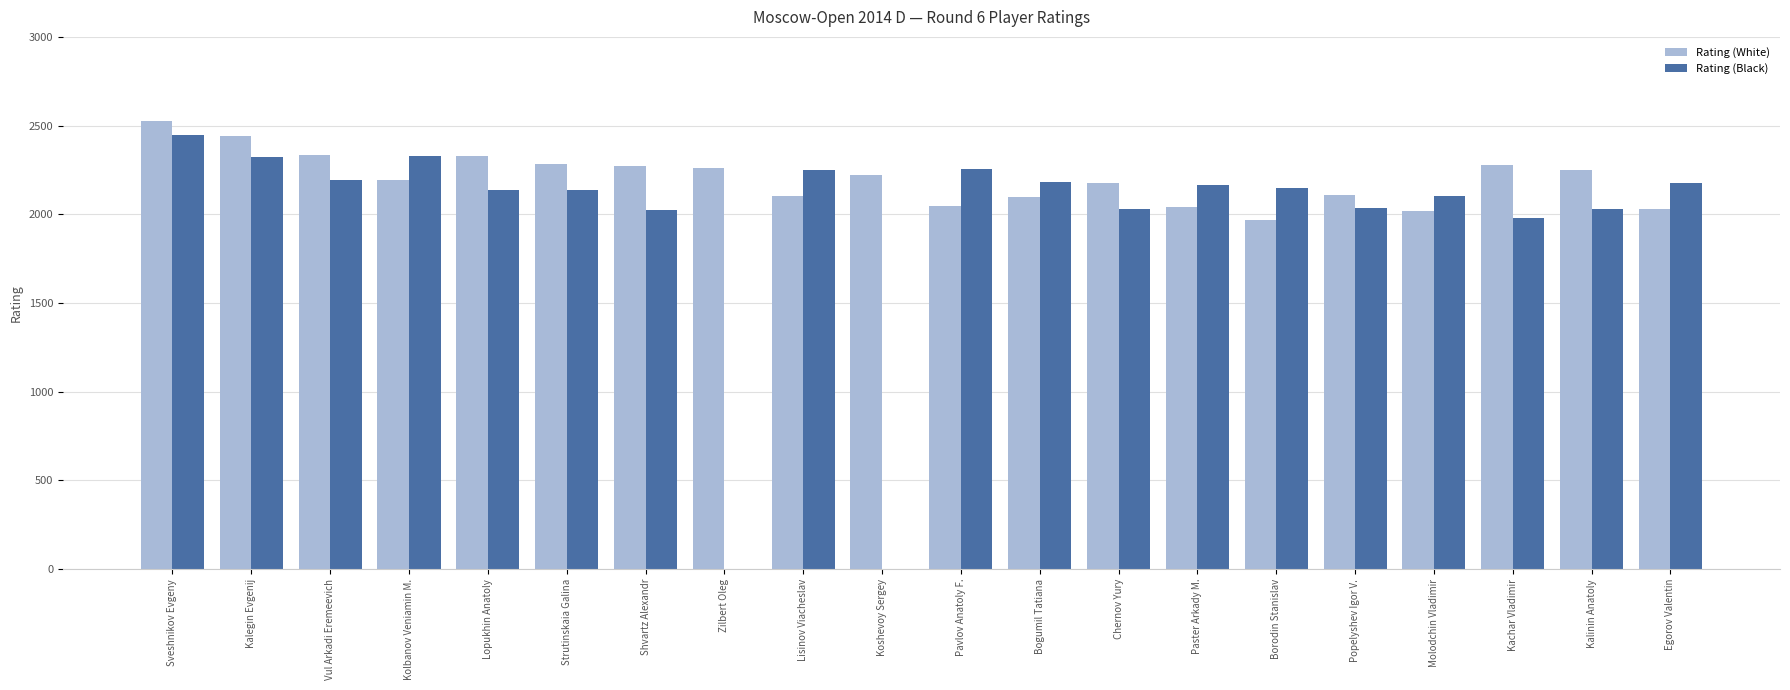

Which series changed the most between Lopukhin Anatoly and Paster Arkady M.?

Rating (White)